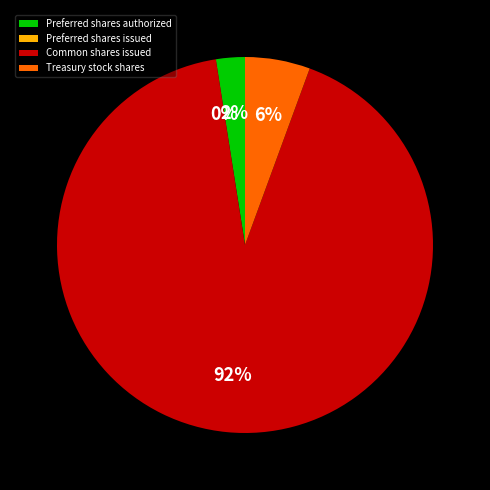

True or false: Common shares issued accounts for 92% of the total.

True